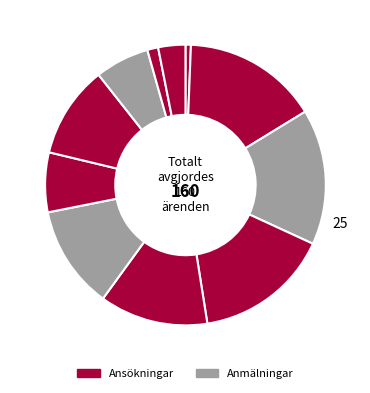

How many slices are in this pie chart?

11